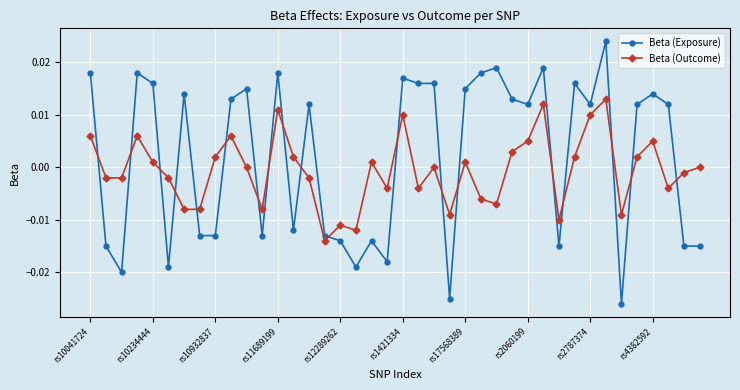

Which series has the largest range (max minus min)?

Beta (Exposure)